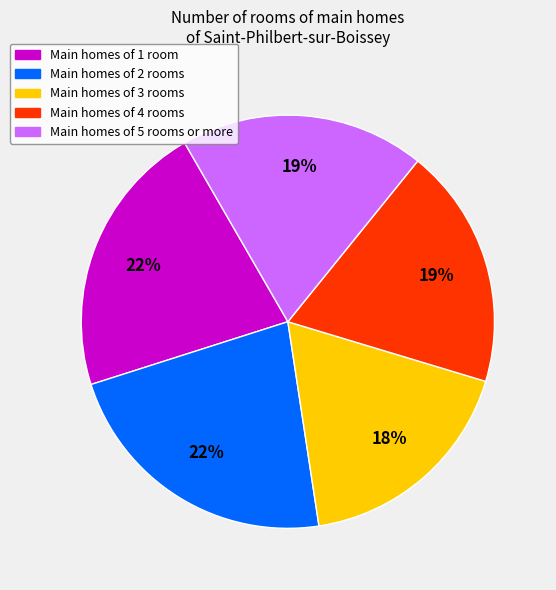

How many segments does this pie chart have?

5